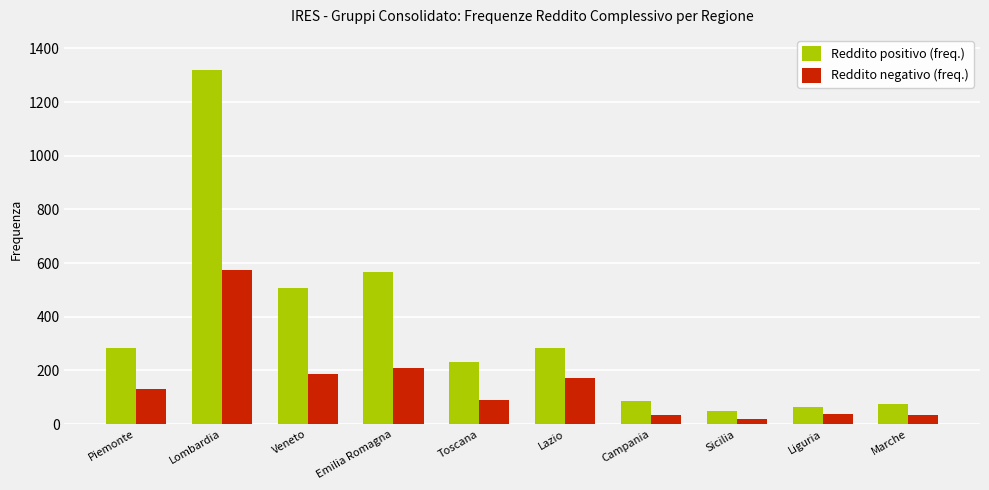

At how many categories does at least one series exceed 955?

1